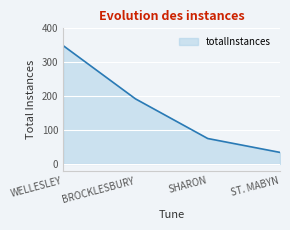

What is the difference between the values at WELLESLEY and BROCKLESBURY?

157